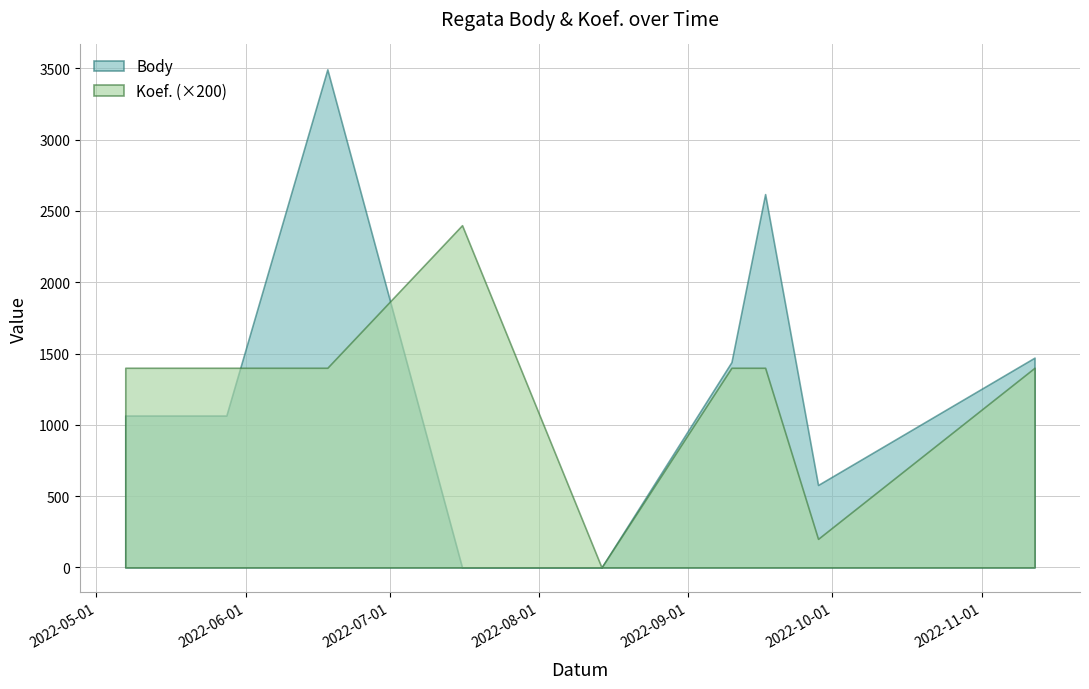

Does the chart have visible grid lines?

Yes